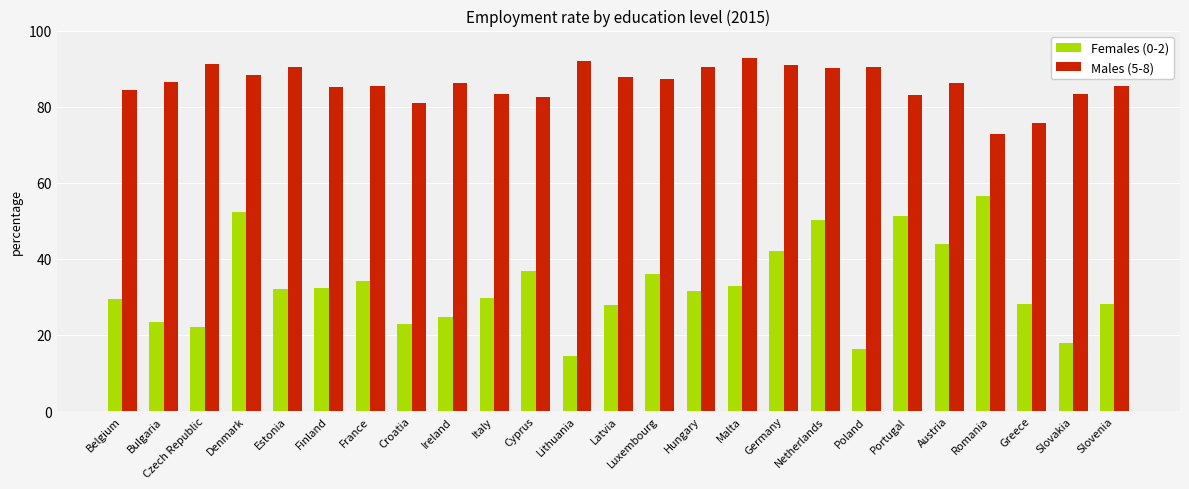

The value of Females (0-2) at Finland is 43.5. True or false?

False